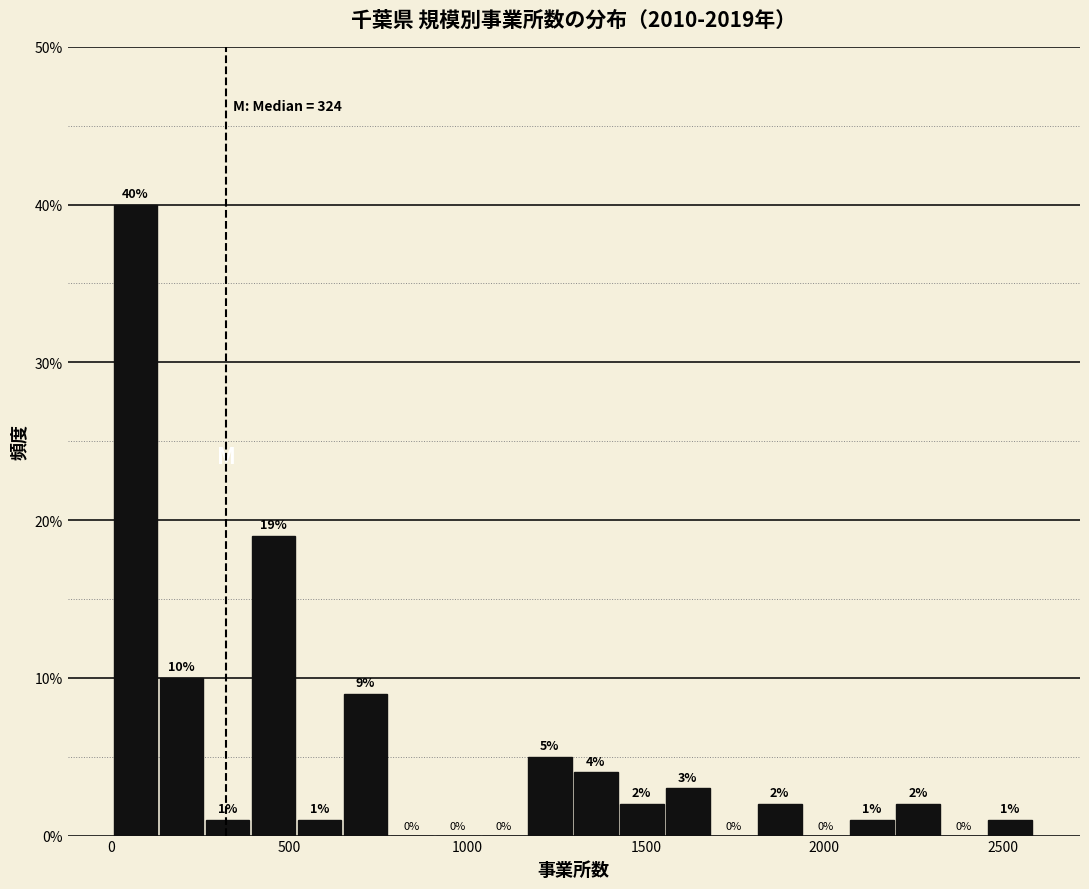

Read against the x-axis, roughly where is the centre of the tallest bar?

50